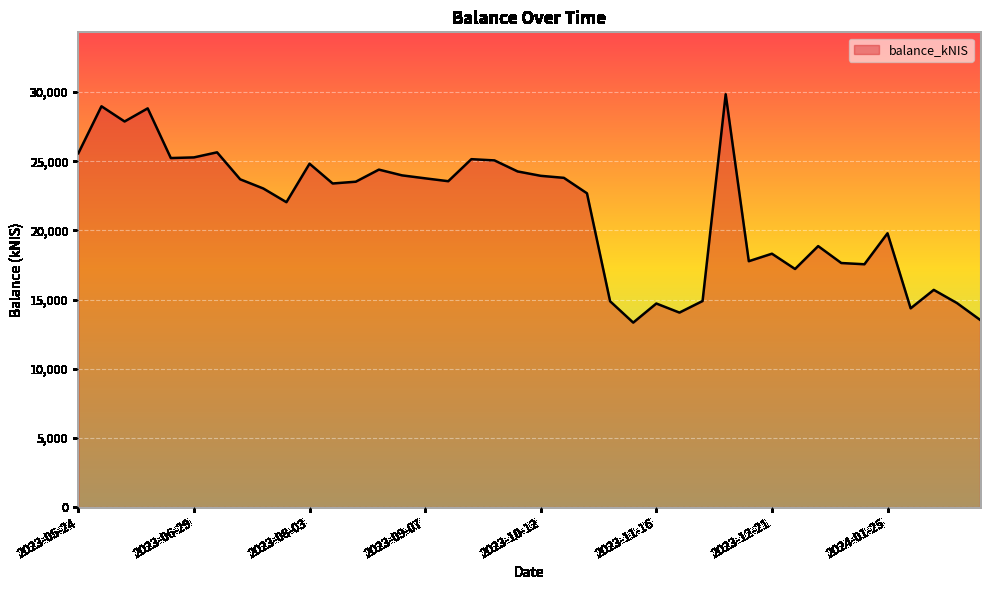

What is the minimum value shown in the chart?

13334.5